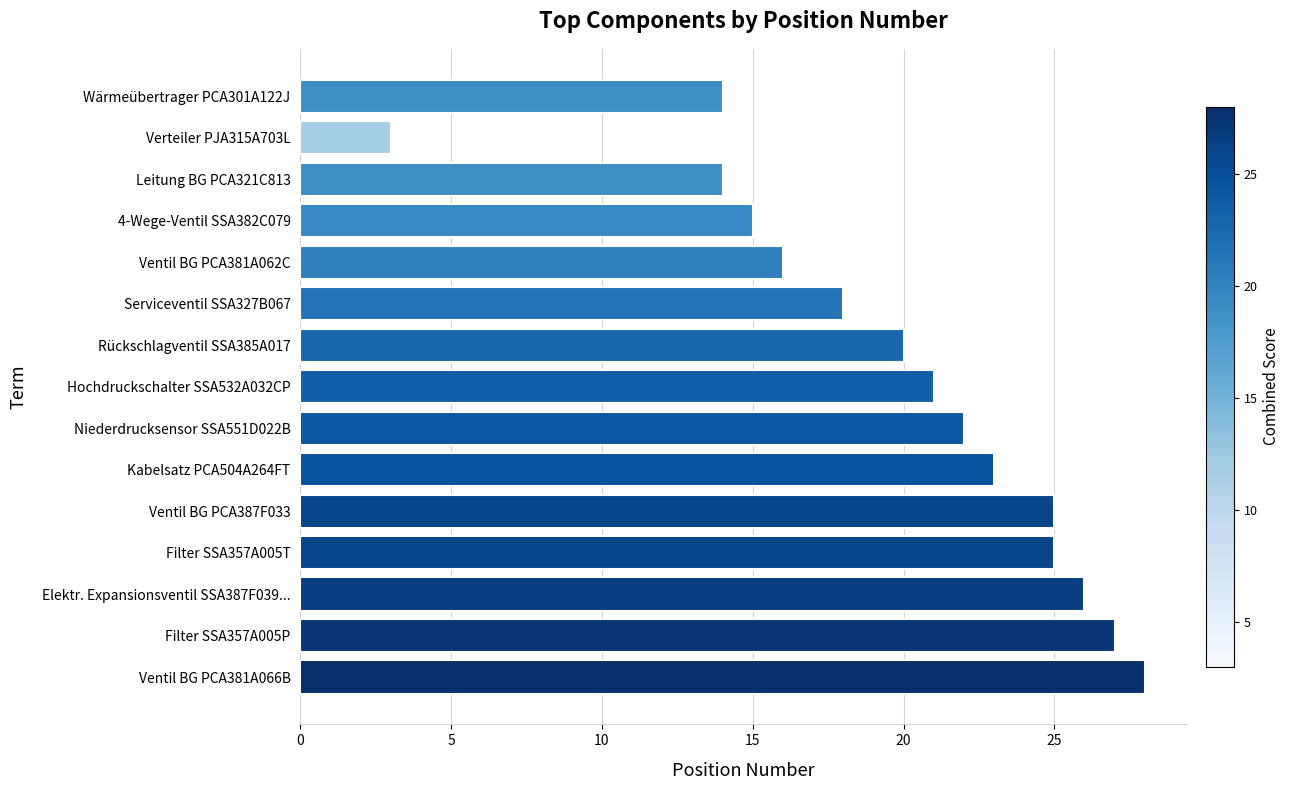

Between Ventil BG PCA381A066B and Elektr. Expansionsventil SSA387F039..., which is larger?

Ventil BG PCA381A066B